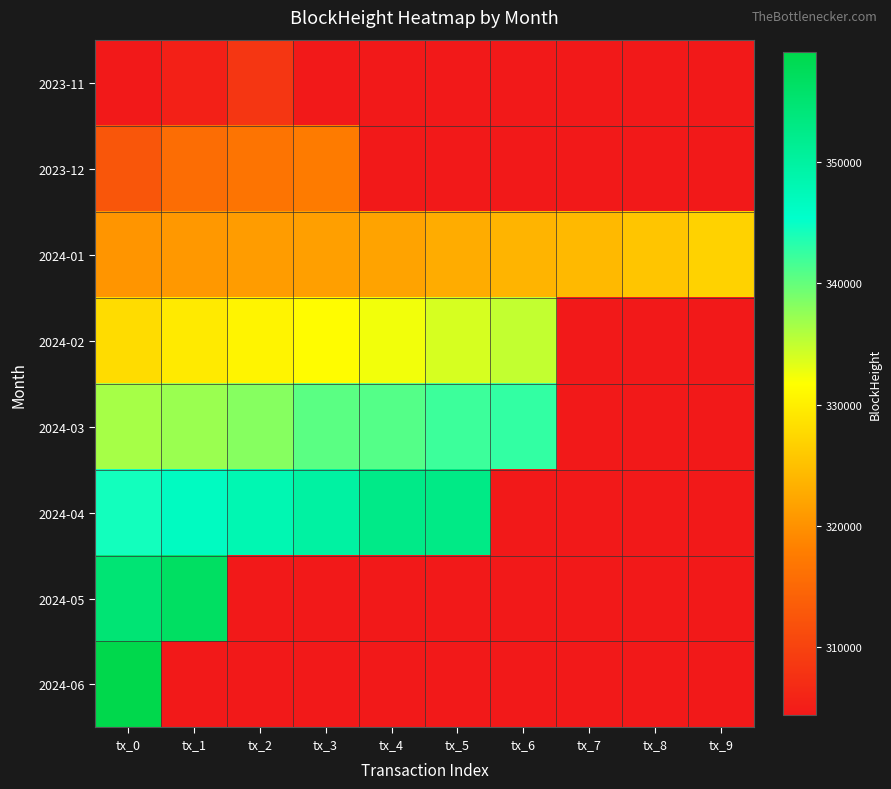

Which series has the largest total across all categories?

2024-04